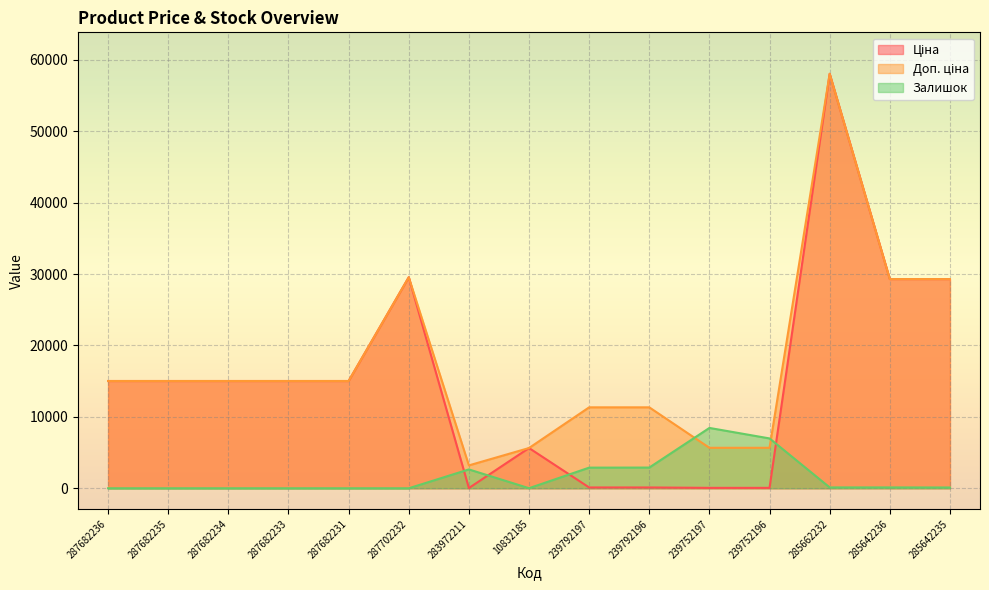

List the labels in order of Залишок value, smallest first.

287682236, 287682235, 287682234, 287682233, 287682231, 287702232, 10832185, 285642235, 285662232, 285642236, 283972211, 239792197, 239792196, 239752196, 239752197